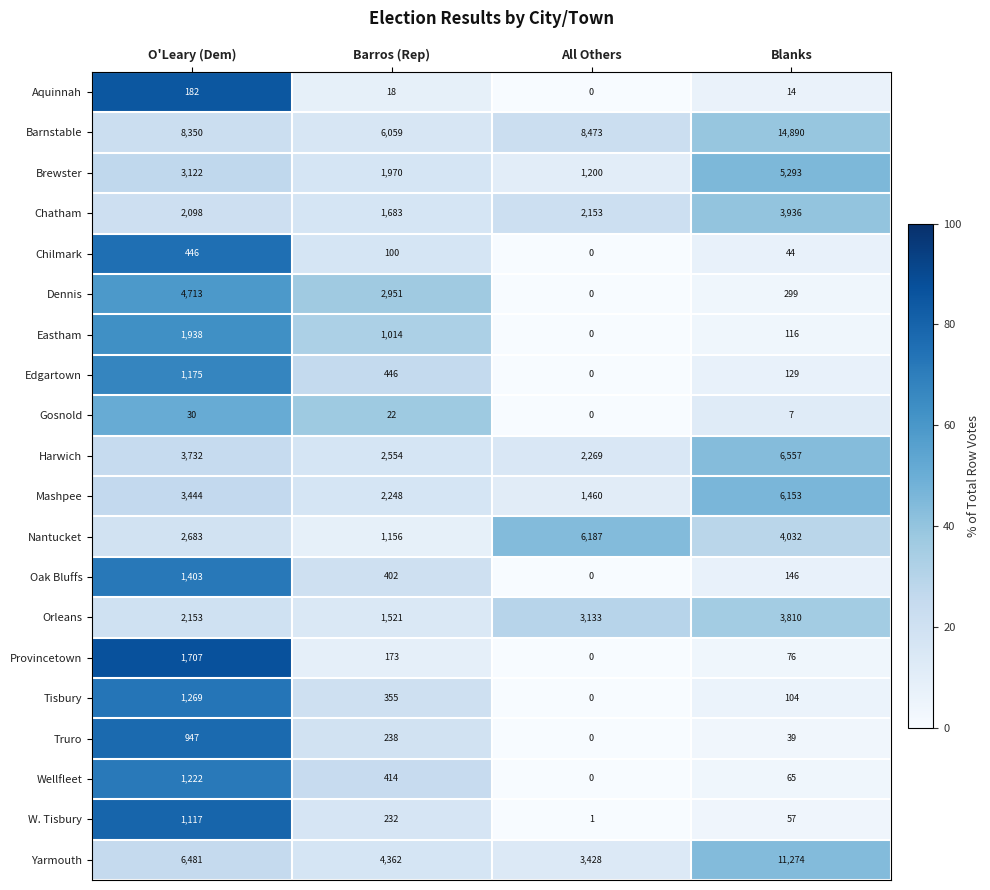

What is the difference between the maximum and minimum values in the Chatham series?

2253